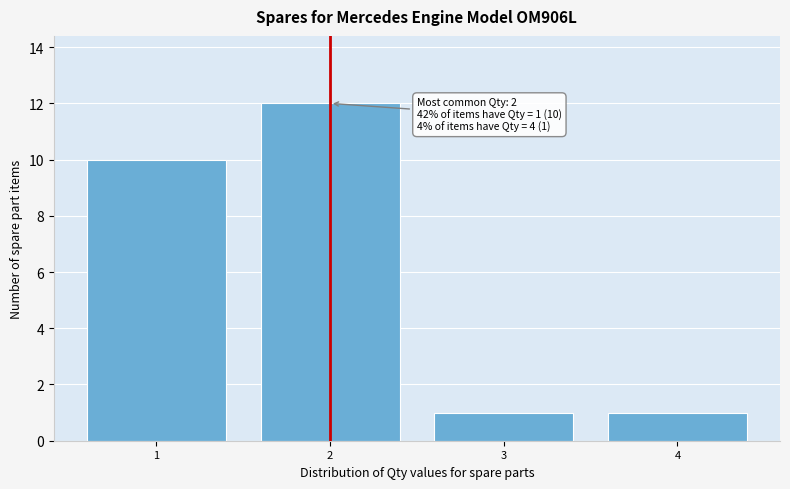

Reading left to right, list all the values displayed in this chart.

10	12	1	1